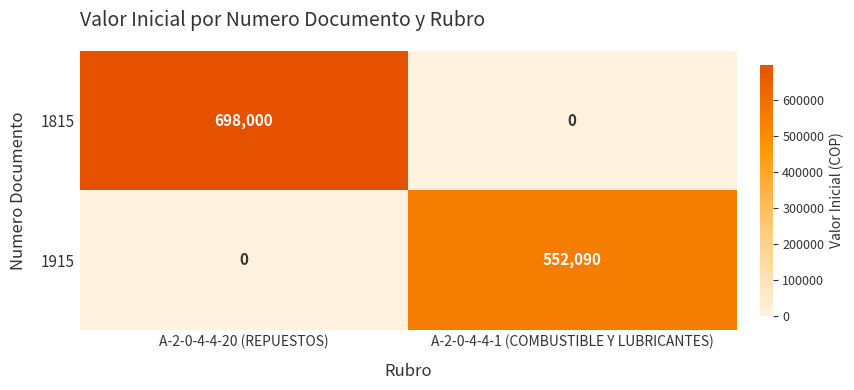

What is the difference between the highest and lowest values at A-2-0-4-4-1 (COMBUSTIBLE Y LUBRICANTES)?

552090